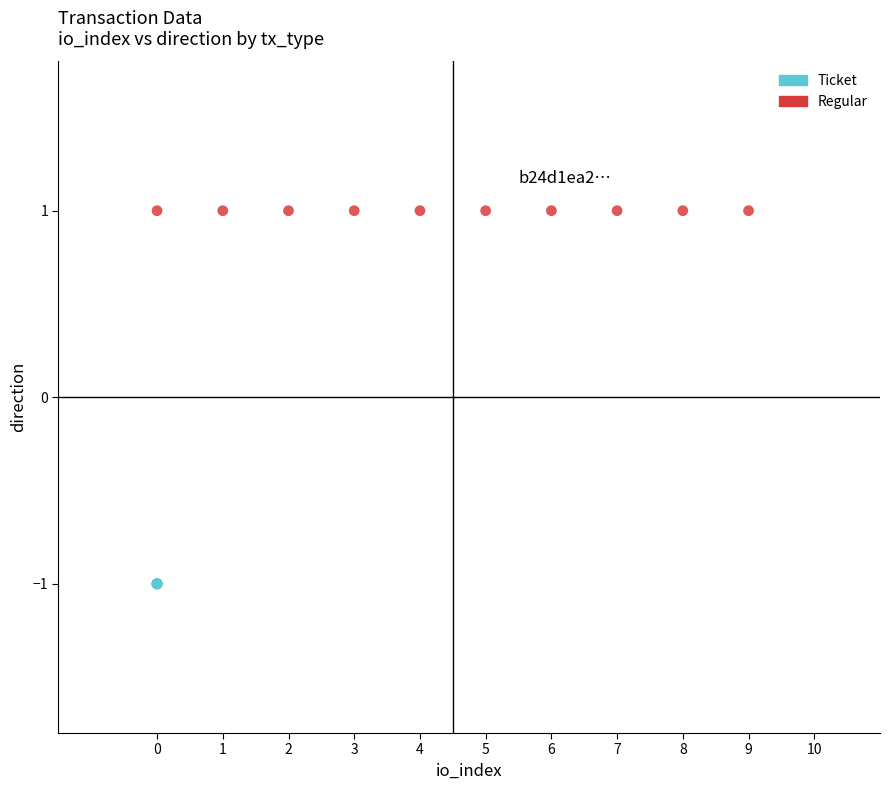

Which series reaches the minimum Y coordinate?

Ticket